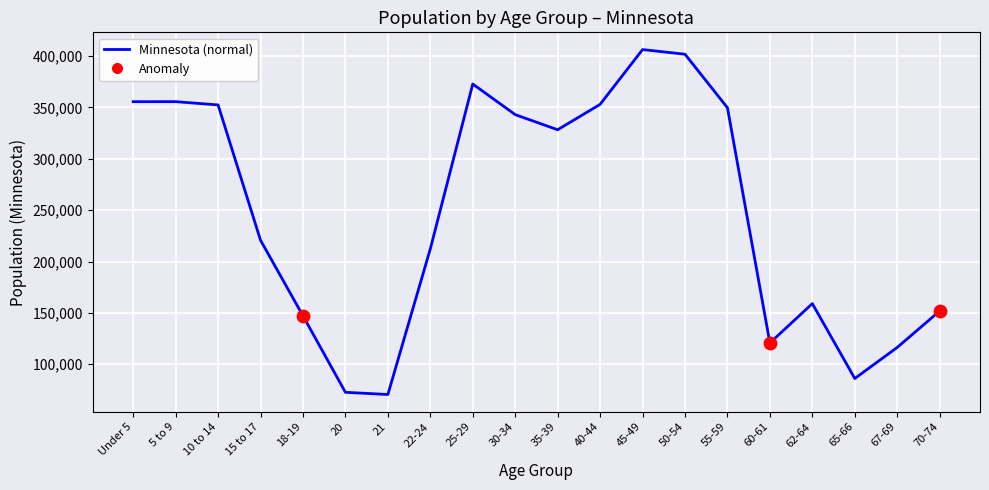

Which series has the largest total across all categories?

Minnesota